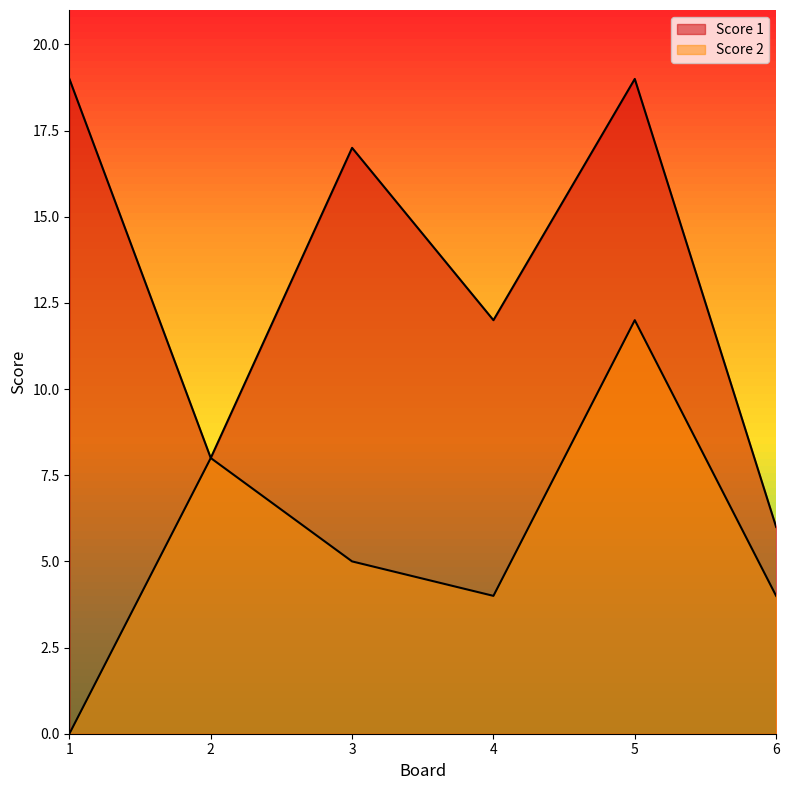

Which series has the widest spread of values?

Score 1